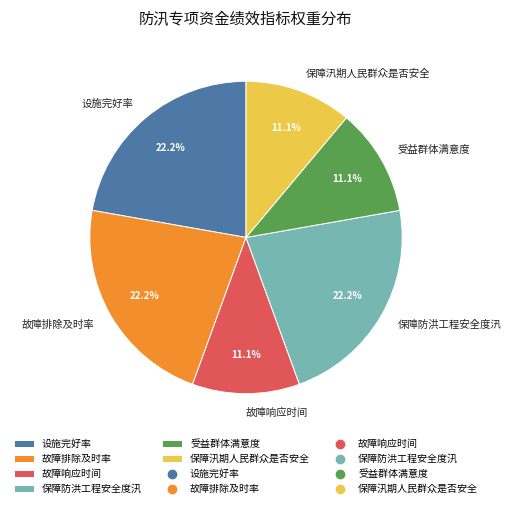

True or false: 故障排除及时率 accounts for 32% of the total.

False